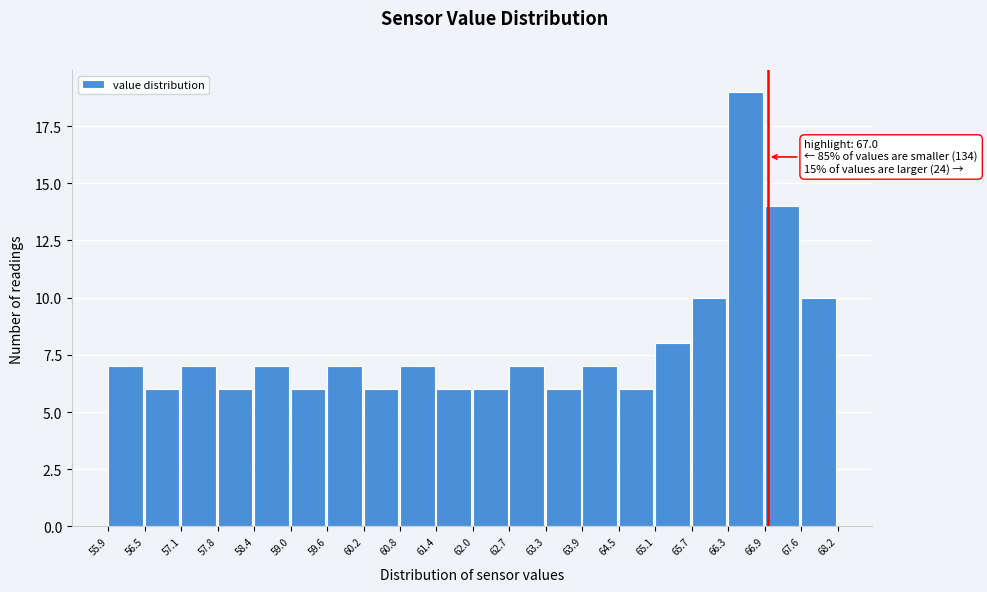

Over which range of the x-axis is the bar tallest?

66.3 to 66.9